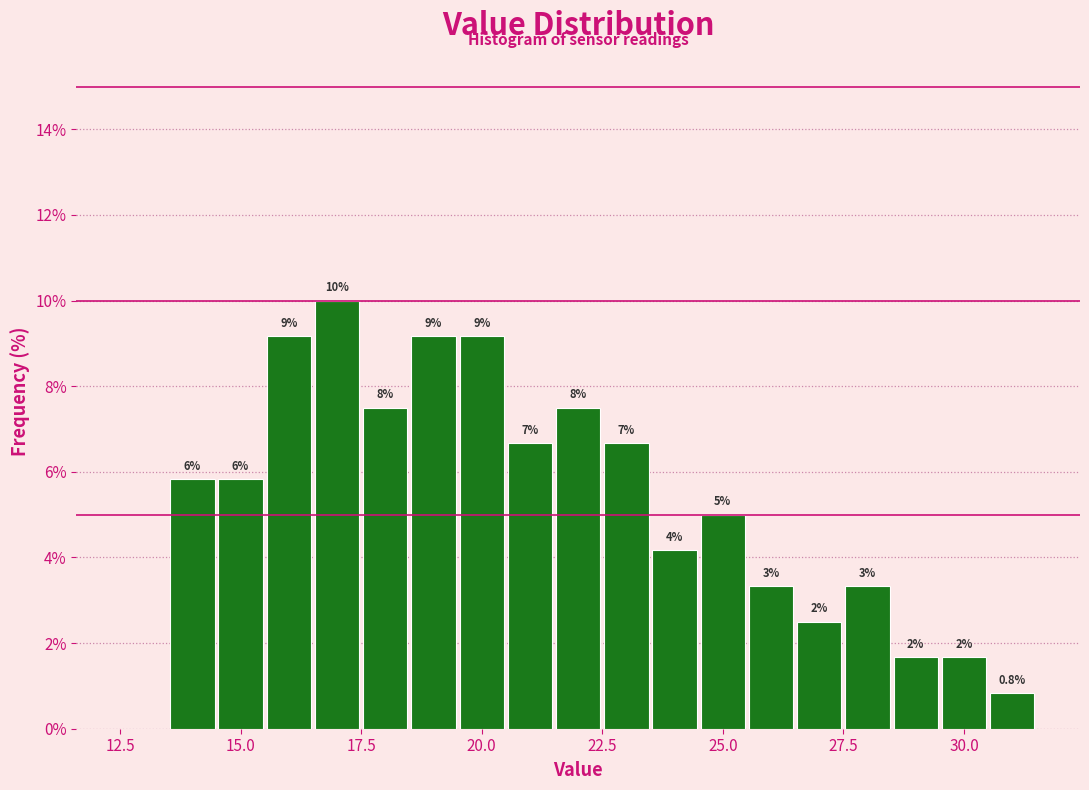

Read against the x-axis, roughly where is the centre of the tallest bar?

17.0